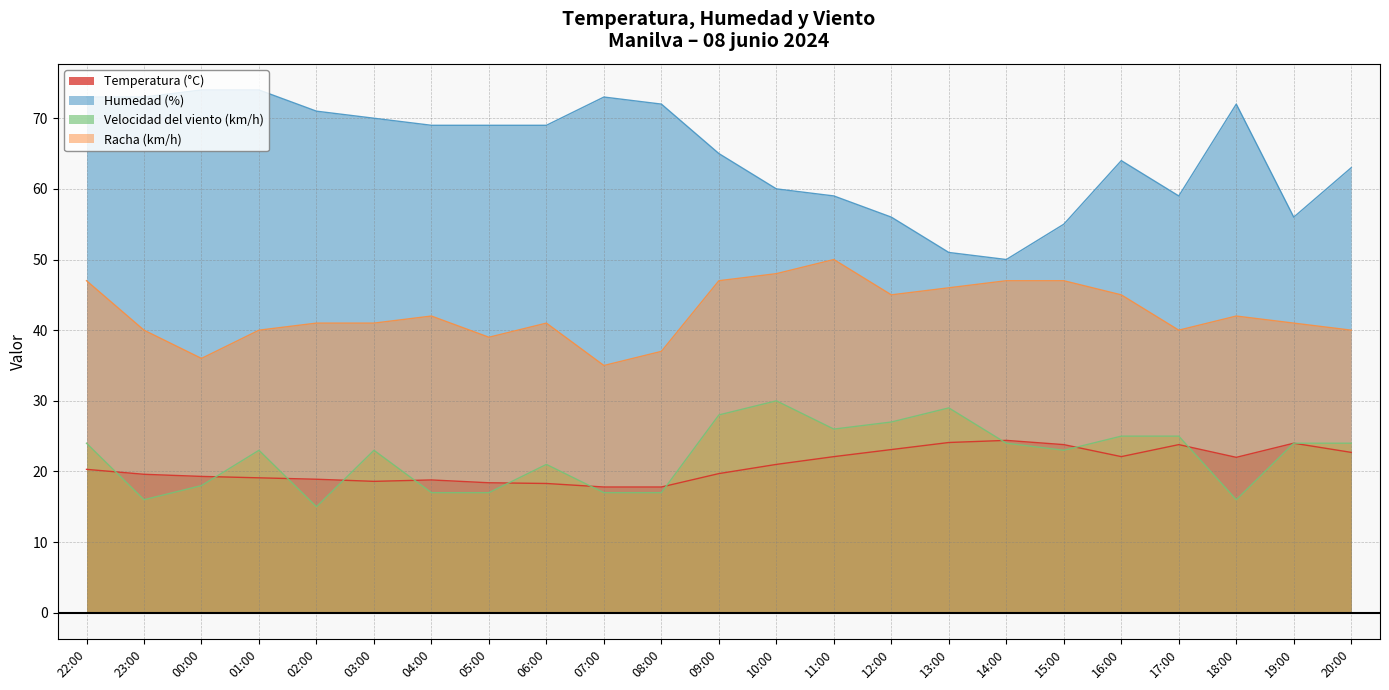

What is the difference between the highest and lowest values at 02:00?

56.0